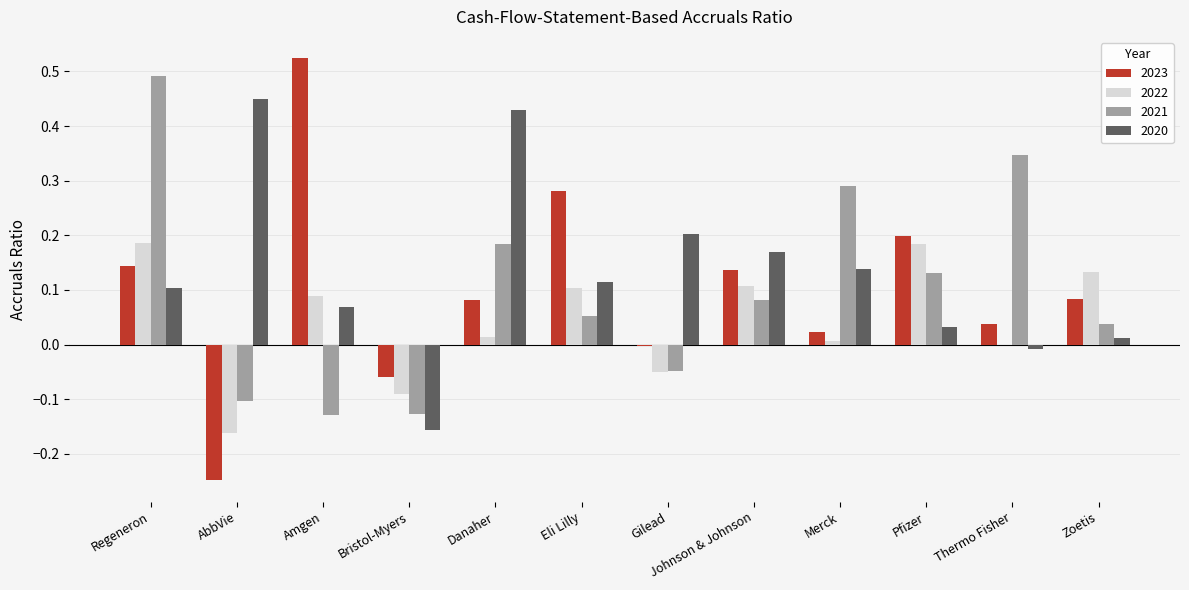

At which label does 2023 reach its peak?

Amgen